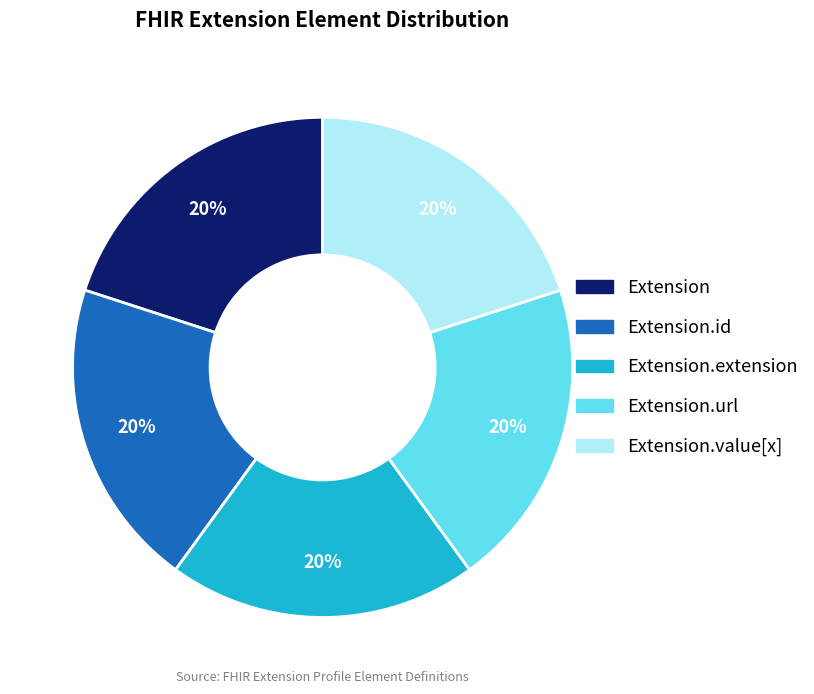

How many slices are in this pie chart?

5